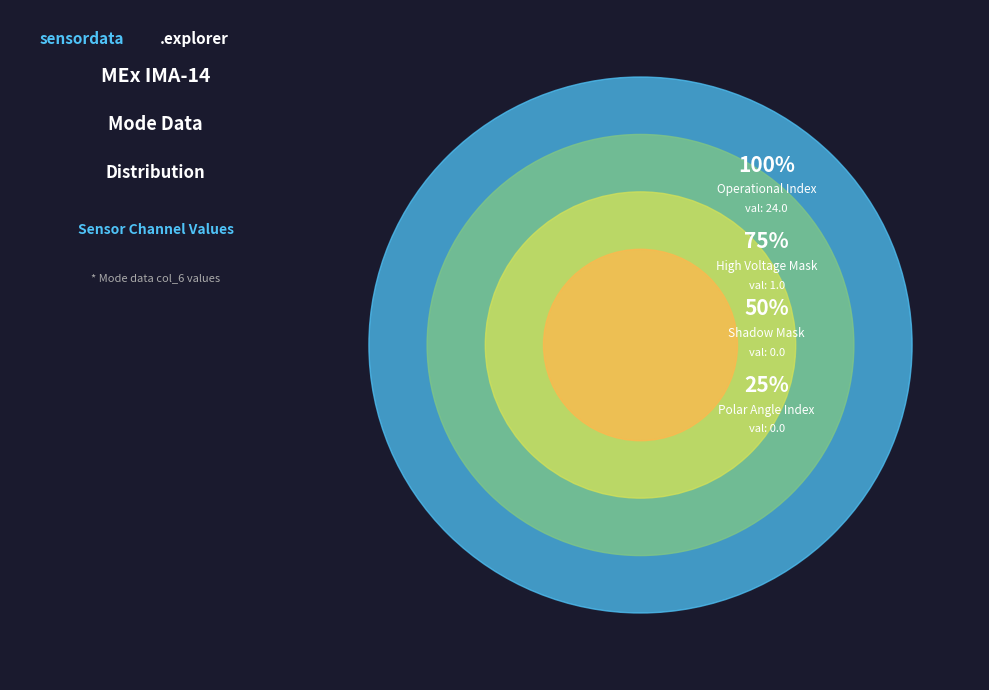

True or false: Shadow Mask accounts for 0% of the total.

True